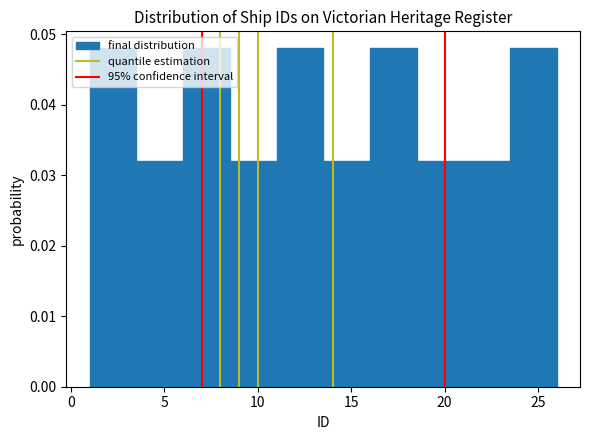

Reading left to right, list every bar in this chart as the range it spans on the x-axis followed by its height. The values are not printed on the chart, so give them approximately, as read against the axis.

1.0 to 3.5: 0.048
3.5 to 6.0: 0.032
6.0 to 8.5: 0.048
8.5 to 11.0: 0.032
11.0 to 13.5: 0.048
13.5 to 16.0: 0.032
16.0 to 18.5: 0.048
18.5 to 21.0: 0.032
21.0 to 23.5: 0.032
23.5 to 26.0: 0.048